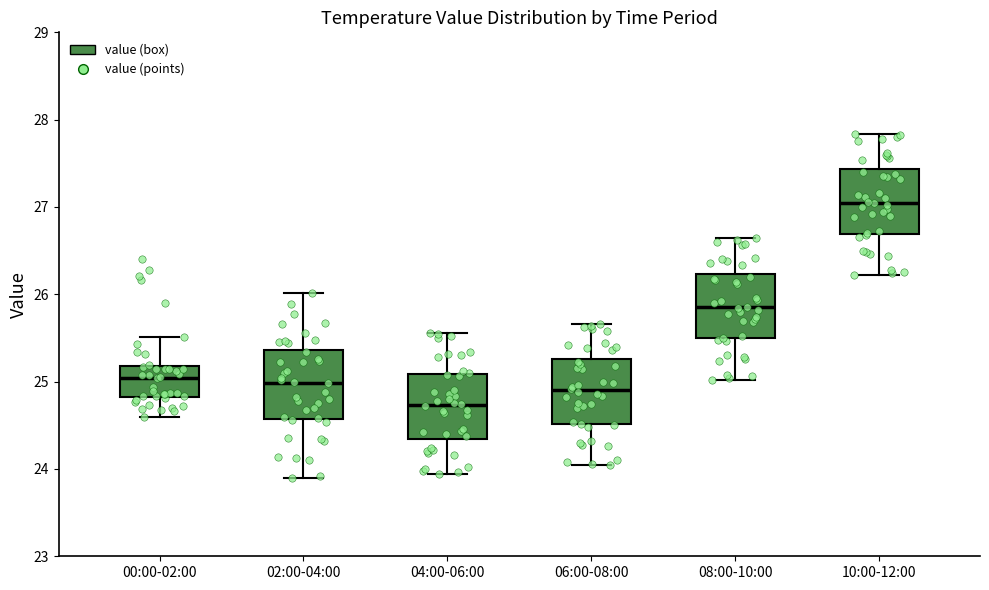

Reading left to right, read every box against the y-axis: the position of its median line, the range the box covers, and the ends of its whiskers. The values are not printed on the chart, so give them approximately, as read against the axis.

00:00-02:00: median 25.0, box 24.8 to 25.2, whiskers 24.6 to 25.5
02:00-04:00: median 25.0, box 24.6 to 25.4, whiskers 23.9 to 26.0
04:00-06:00: median 24.7, box 24.3 to 25.1, whiskers 23.9 to 25.6
06:00-08:00: median 24.9, box 24.5 to 25.3, whiskers 24.0 to 25.7
08:00-10:00: median 25.9, box 25.5 to 26.2, whiskers 25.0 to 26.6
10:00-12:00: median 27.1, box 26.7 to 27.4, whiskers 26.2 to 27.8